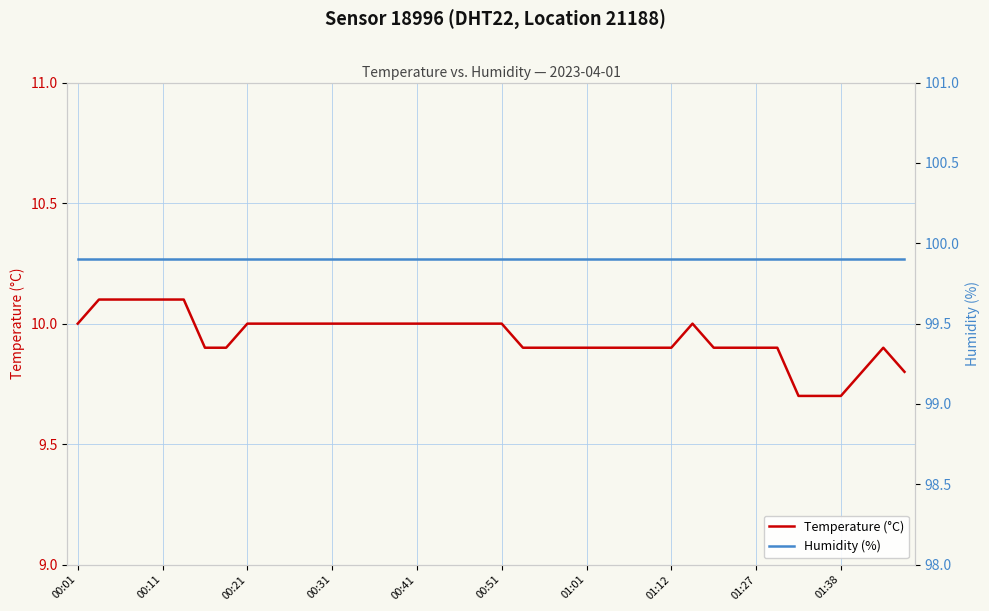

Reading left to right, what are all the values shown in this chart?

Temperature (°C): 10.0	10.1	10.1	10.1	10.1	10.1	9.9	9.9	10.0	10.0	10.0	10.0	10.0	10.0	10.0	10.0	10.0	10.0	10.0	10.0	10.0	9.9	9.9	9.9	9.9	9.9	9.9	9.9	9.9	10.0	9.9	9.9	9.9	9.9	9.7	9.7	9.7	9.8	9.9	9.8
Humidity (%): 99.9	99.9	99.9	99.9	99.9	99.9	99.9	99.9	99.9	99.9	99.9	99.9	99.9	99.9	99.9	99.9	99.9	99.9	99.9	99.9	99.9	99.9	99.9	99.9	99.9	99.9	99.9	99.9	99.9	99.9	99.9	99.9	99.9	99.9	99.9	99.9	99.9	99.9	99.9	99.9